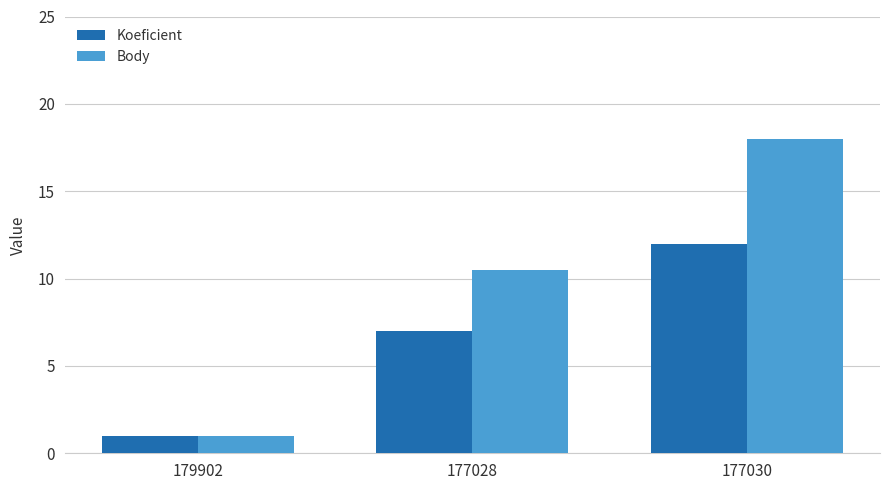

True or false: Koeficient has a value of 1.0 at 179902.

True